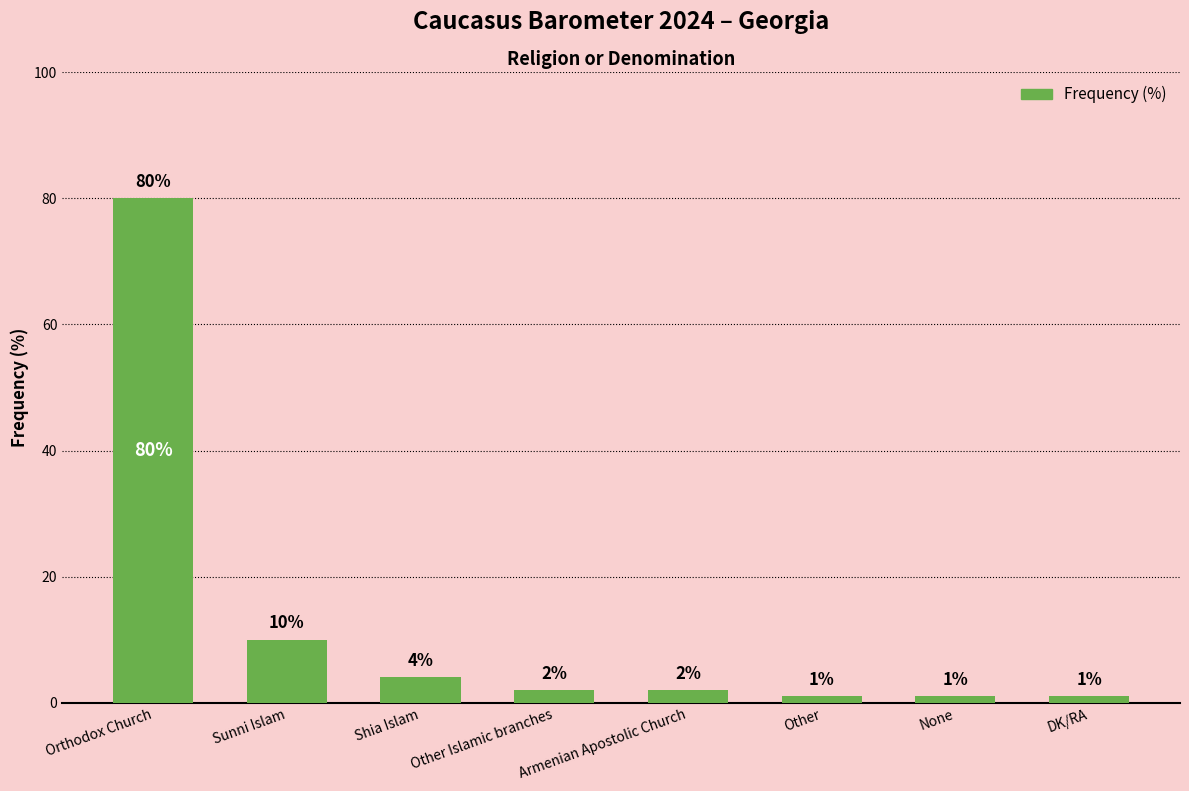

What is the difference between the maximum and second lowest values?

79